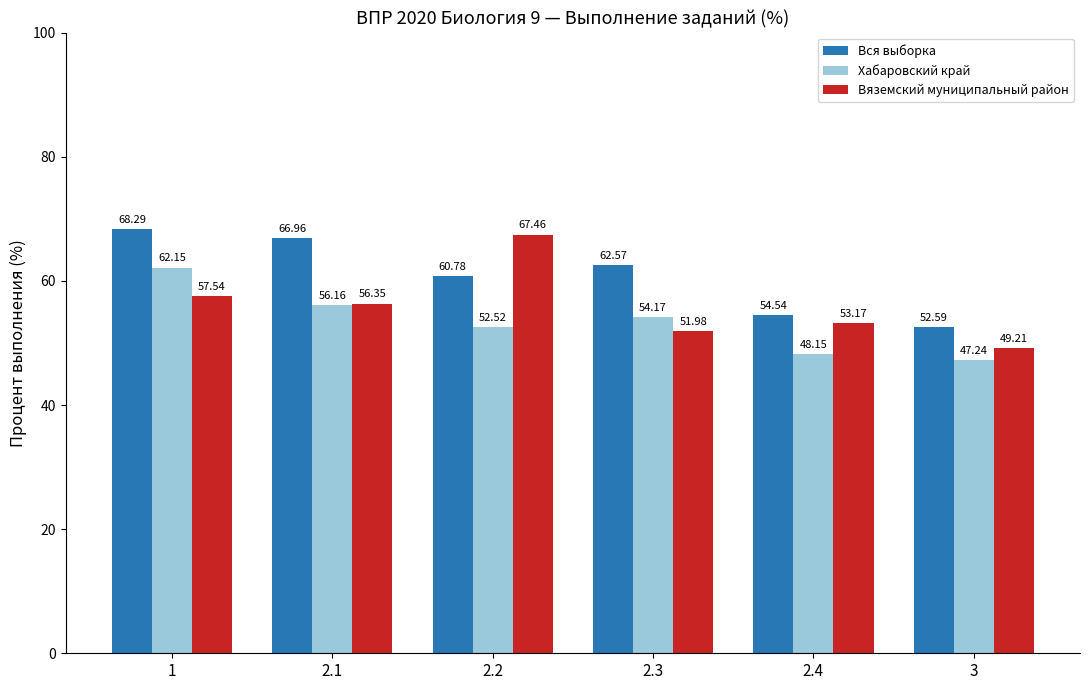

Rank the series by their average value, from highest to lowest.

Вся выборка, Вяземский муниципальный район, Хабаровский край